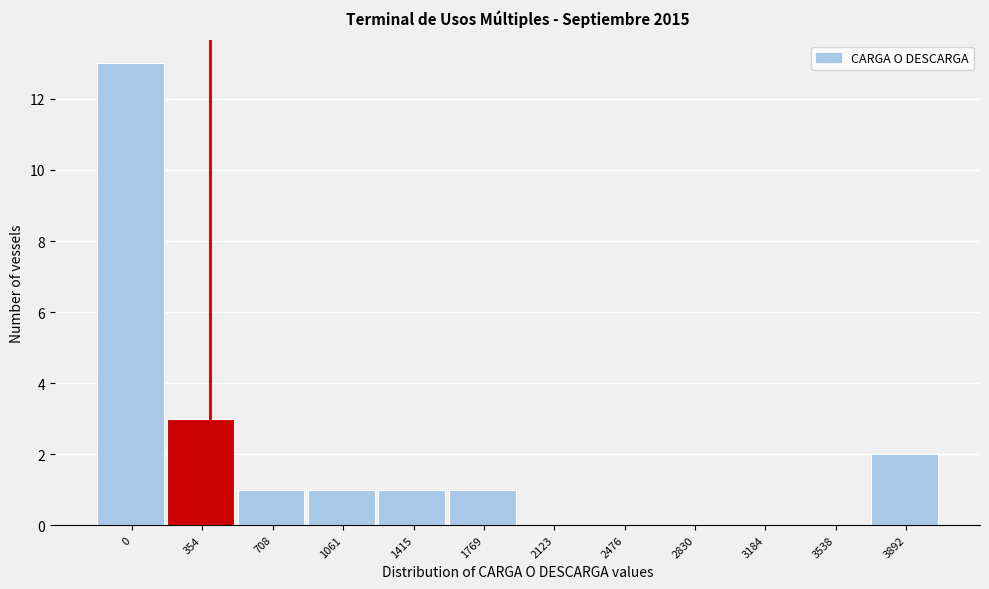

Reading right to left, extract all data points from this chart.

3892=2	3538=0	3184=0	2830=0	2476=0	2123=0	1769=1	1415=1	1061=1	708=1	354=3	0=13